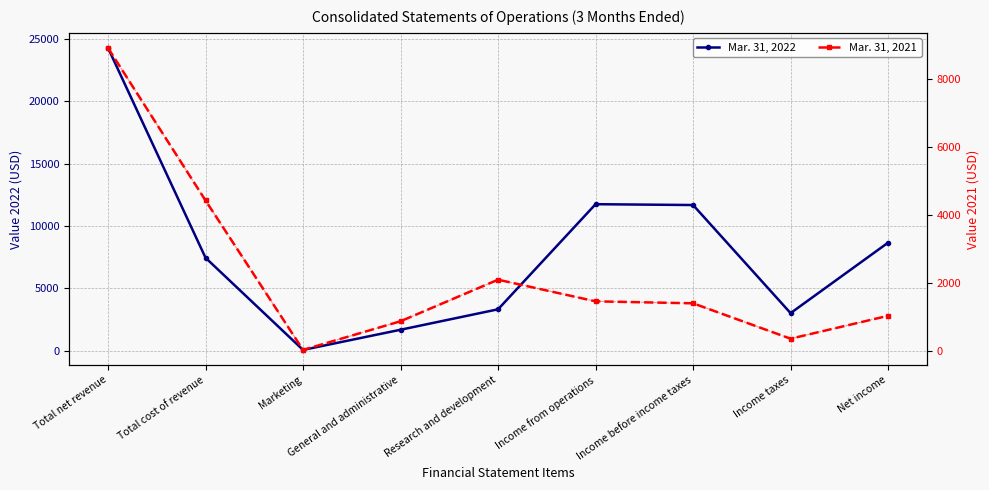

What is the average value of the Mar. 31, 2022 series?

7994